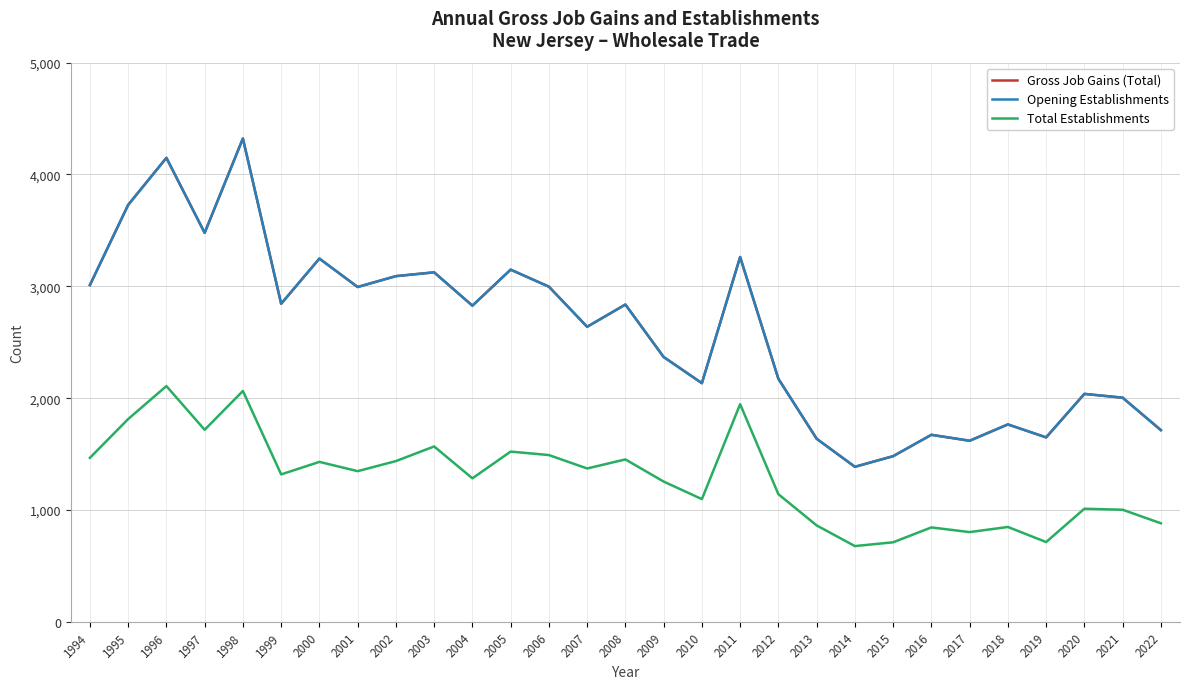

Does the chart have visible grid lines?

Yes